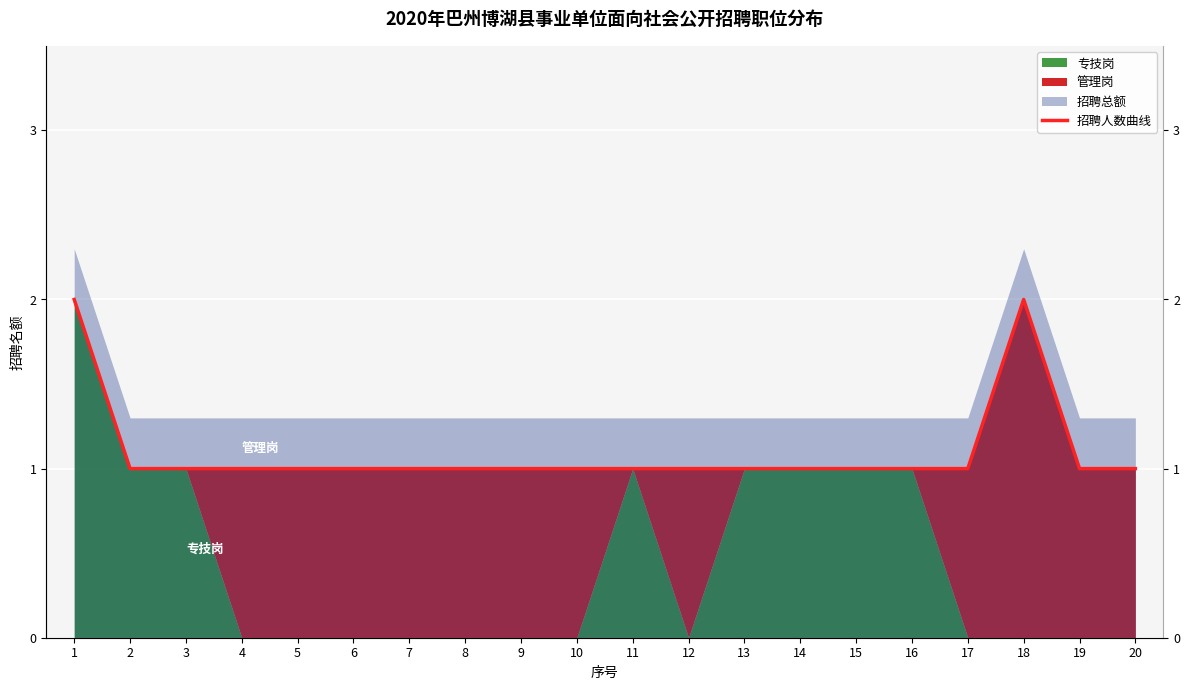

Reading left to right, extract all data points from this chart.

2	1	1	1	1	1	1	1	1	1	1	1	1	1	1	1	1	2	1	1